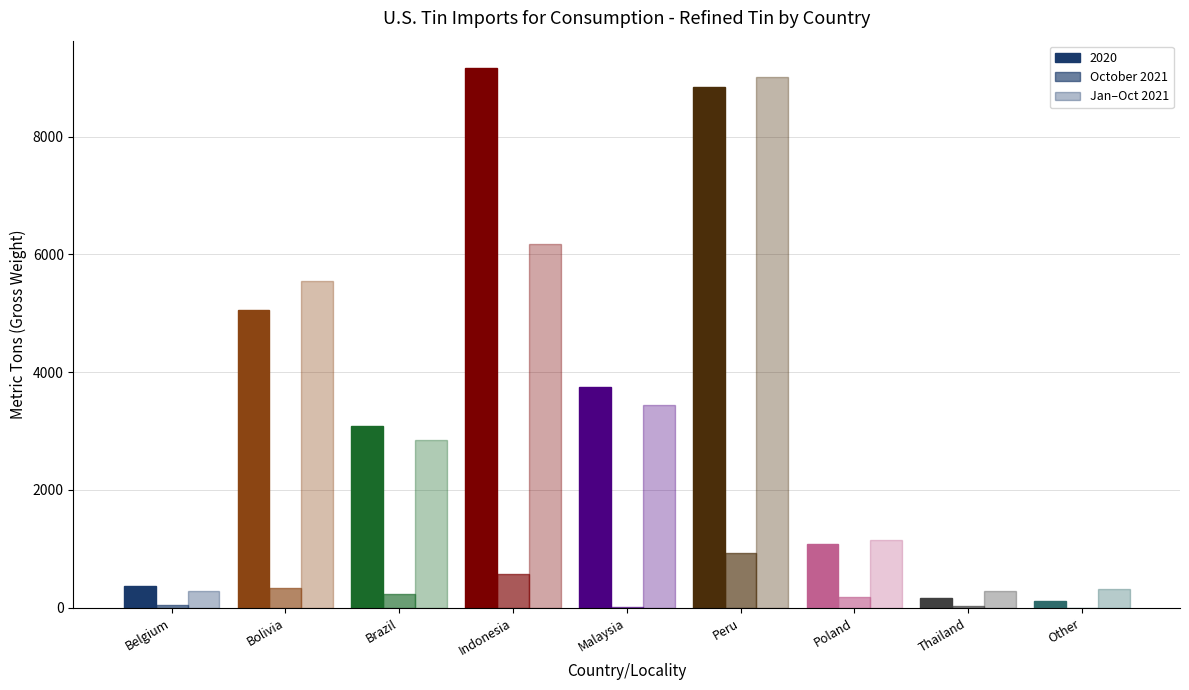

Which series changed the most between Belgium and Bolivia?

Jan–Oct 2021